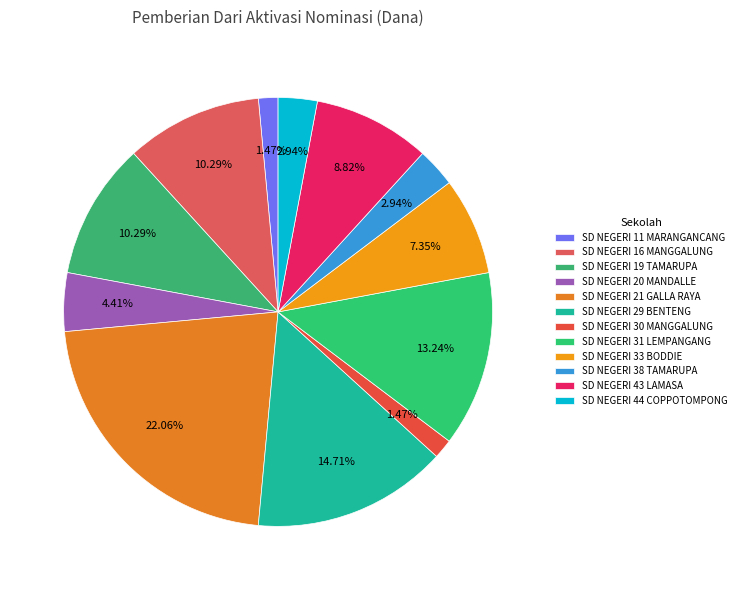

How many slices are in this pie chart?

12